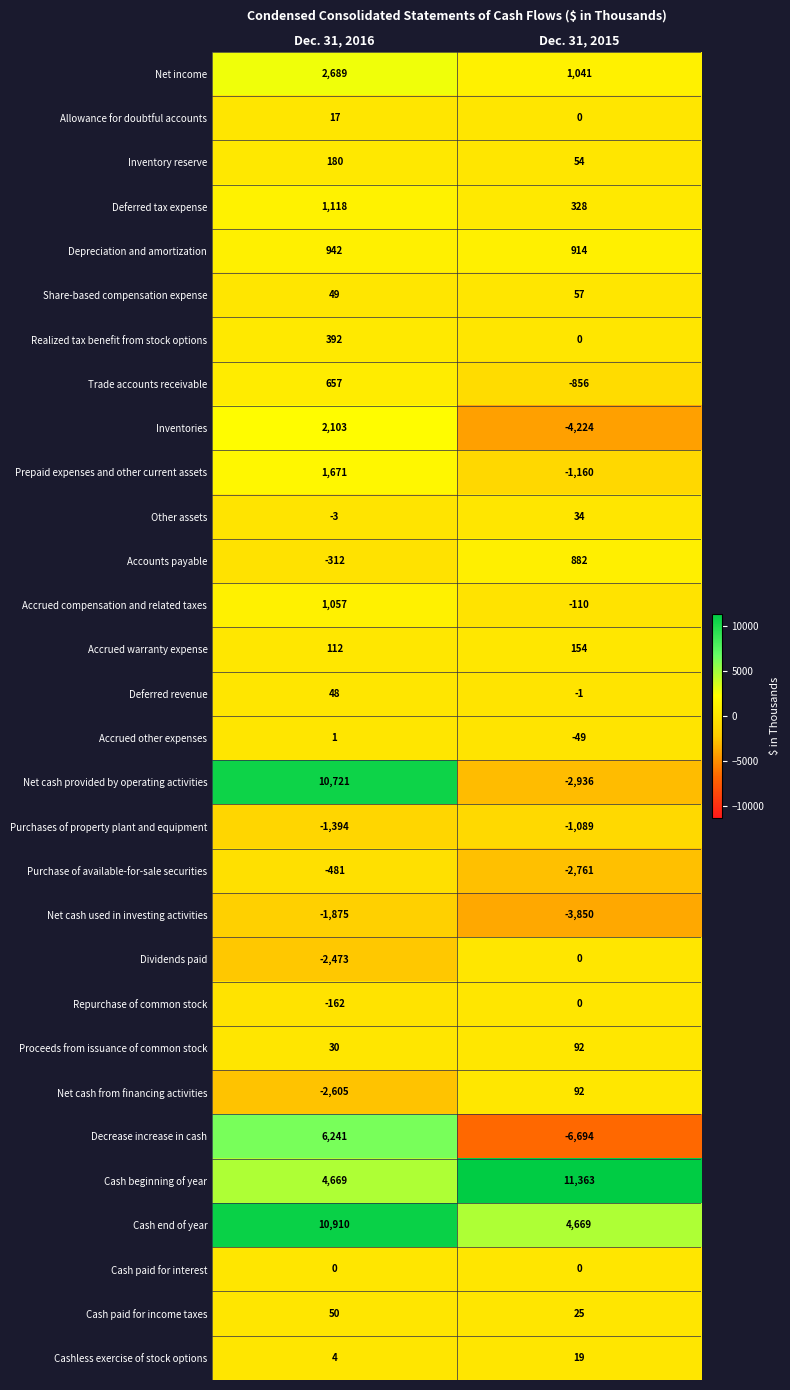

At which category does the chart reach its peak across all series?

Dec. 31, 2015